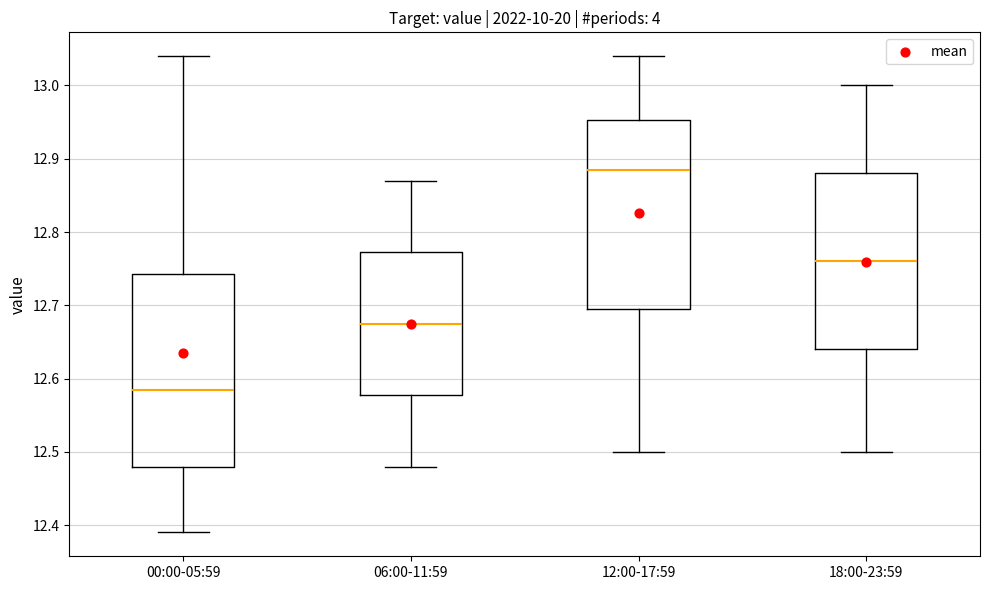

Reading left to right, read every box against the y-axis: the position of its median line, the range the box covers, and the ends of its whiskers. The values are not printed on the chart, so give them approximately, as read against the axis.

00:00-05:59: median 12.59, box 12.48 to 12.74, whiskers 12.39 to 13.04
06:00-11:59: median 12.68, box 12.58 to 12.77, whiskers 12.48 to 12.87
12:00-17:59: median 12.89, box 12.70 to 12.95, whiskers 12.50 to 13.04
18:00-23:59: median 12.76, box 12.64 to 12.88, whiskers 12.50 to 13.00